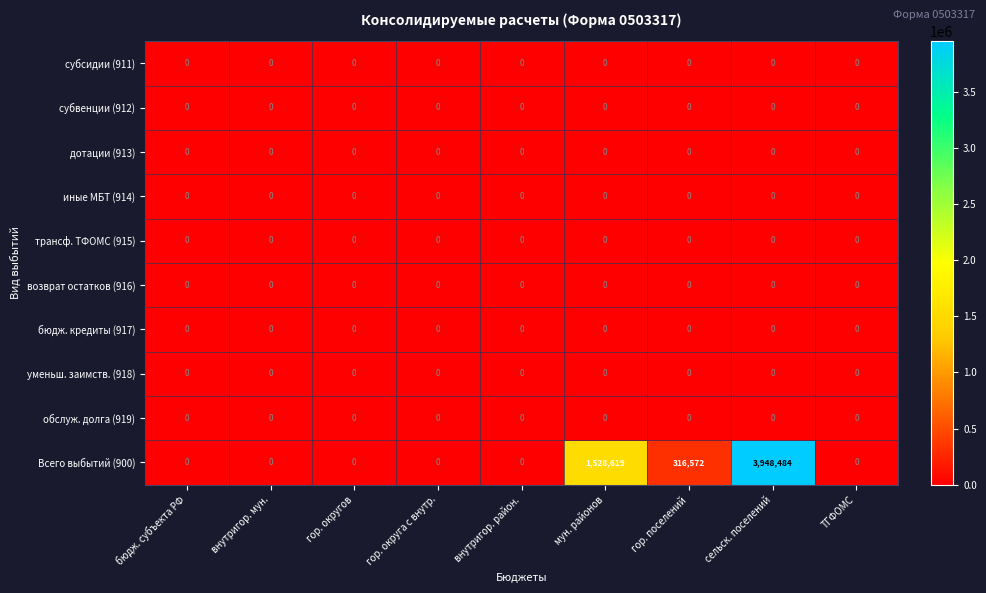

At which category is the sum across all series the highest?

сельск. поселений